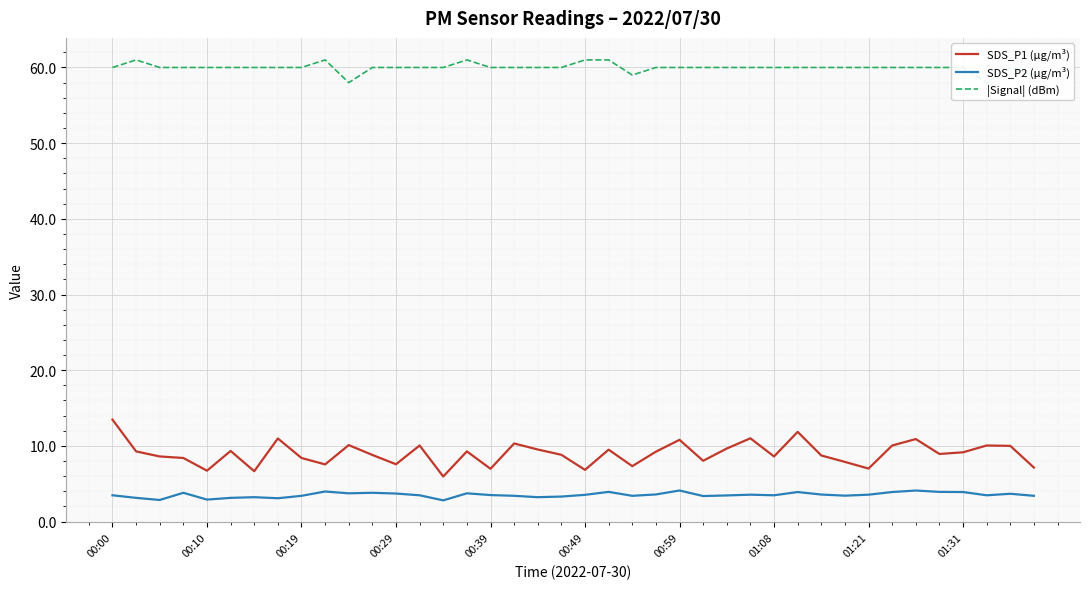

At which category is the sum across all series the highest?

00:00